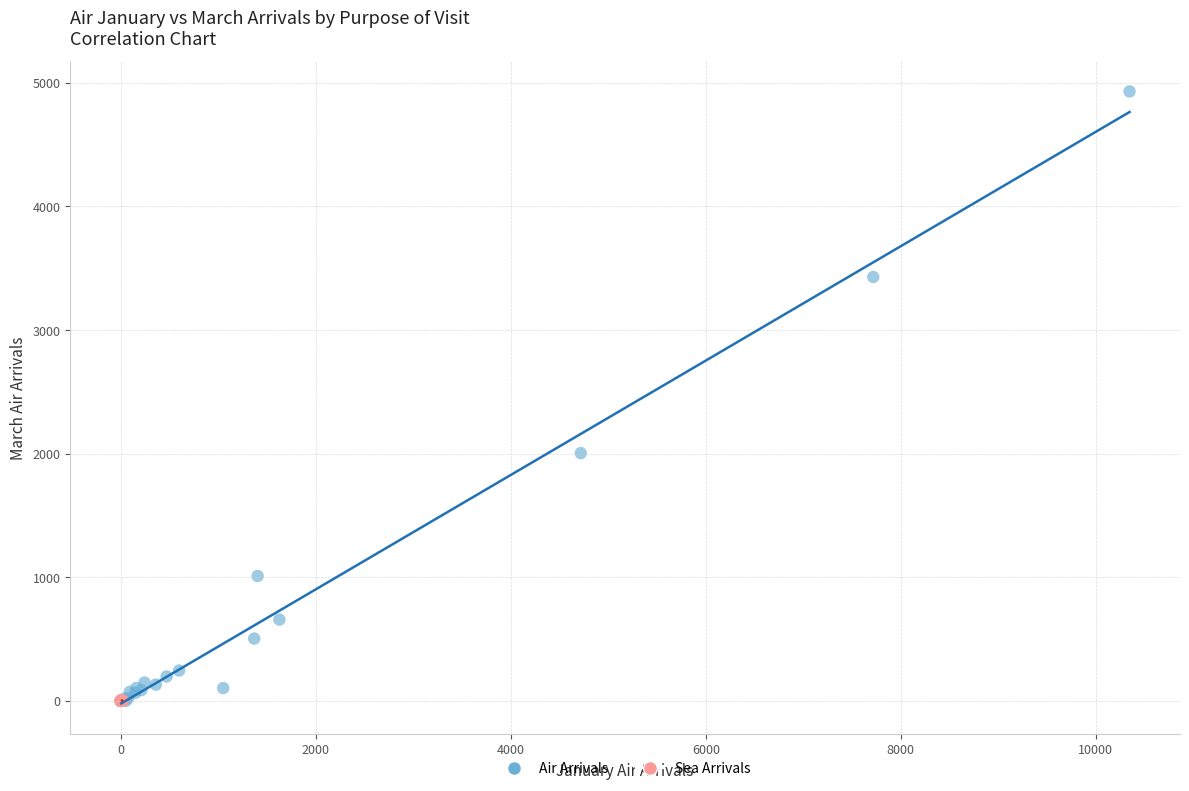

Which series reaches the maximum Y coordinate?

Air Arrivals